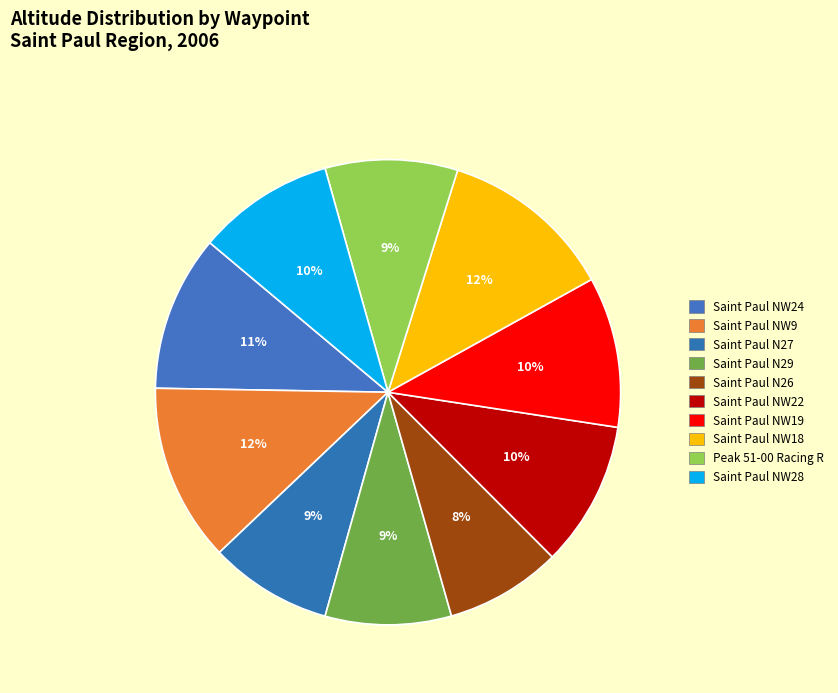

Do Saint Paul NW24 and Peak 51-00 Racing R together represent more than half of the pie?

No